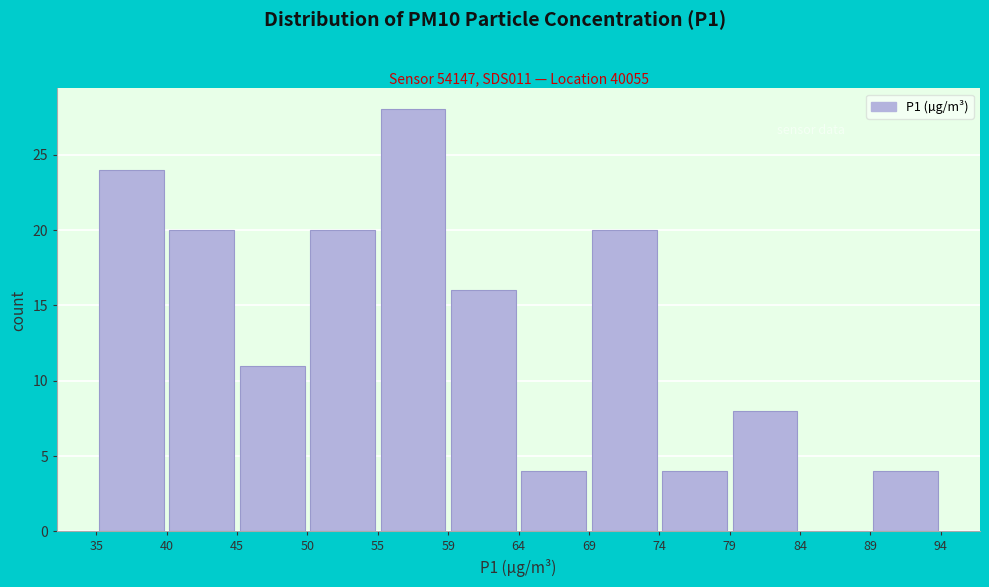

Reading left to right, transcribe this chart: for each bar, give the range it covers on the x-axis and its height. The values are not printed on the chart, so give them approximately, as read against the axis.

35 to 40: 24
40 to 45: 20
45 to 50: 11
50 to 55: 20
55 to 59: 28
59 to 64: 16
64 to 69: 4
69 to 74: 20
74 to 79: 4
79 to 84: 8
84 to 89: 0
89 to 94: 4